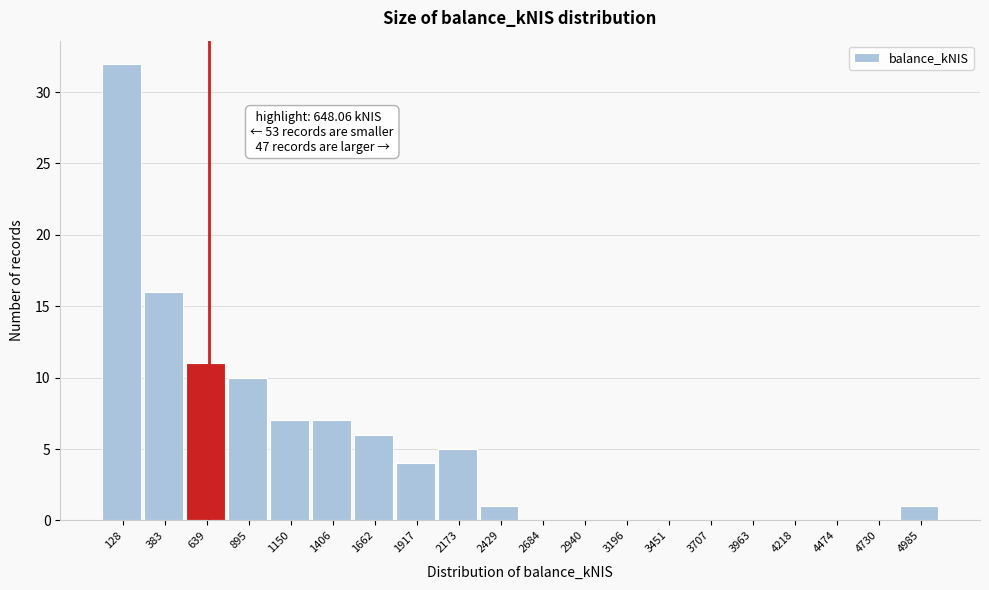

Which range on the x-axis has the tallest bar?

0 to 250